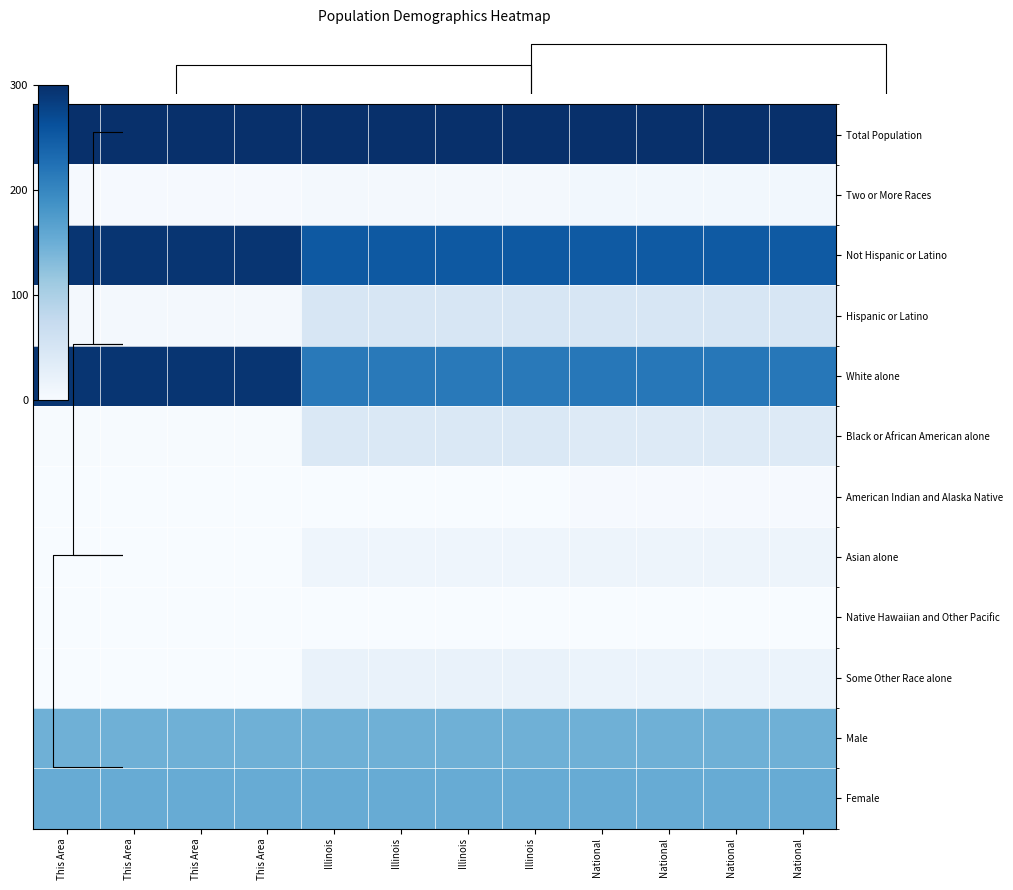

At how many categories does at least one series exceed 94?

12